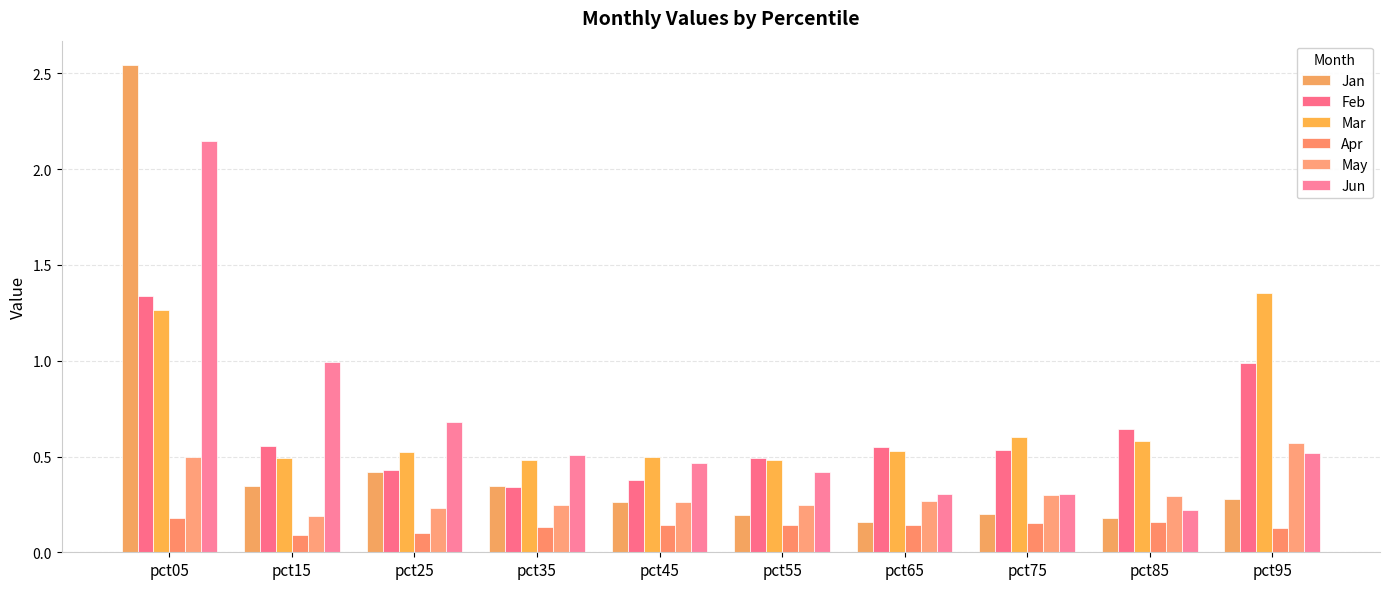

How many bars are there in total?

60